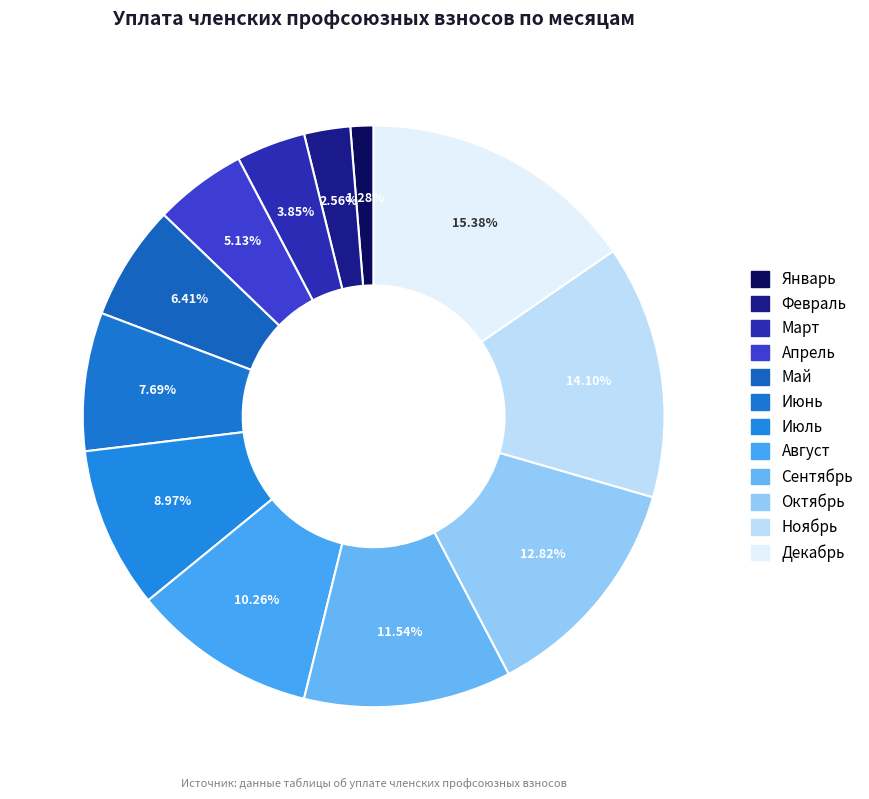

What is the smallest slice in the pie chart?

Январь